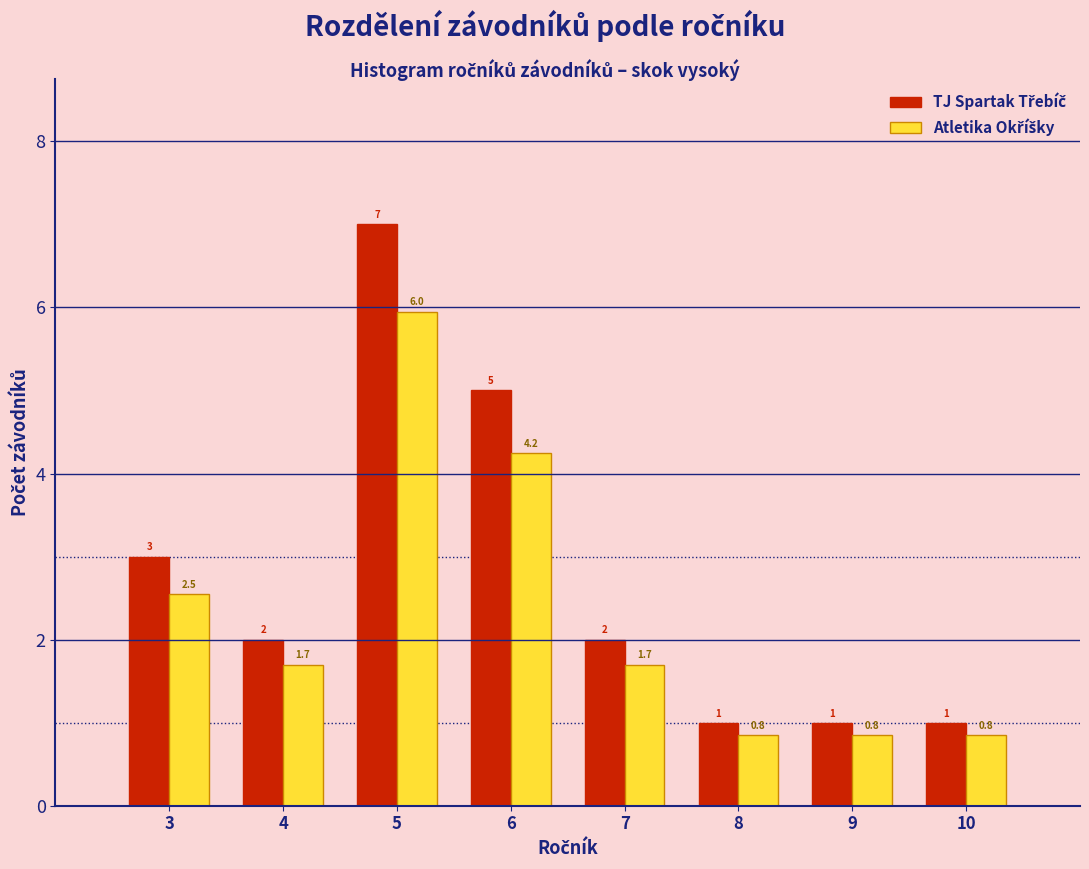

Count the number of data series in this chart.

2